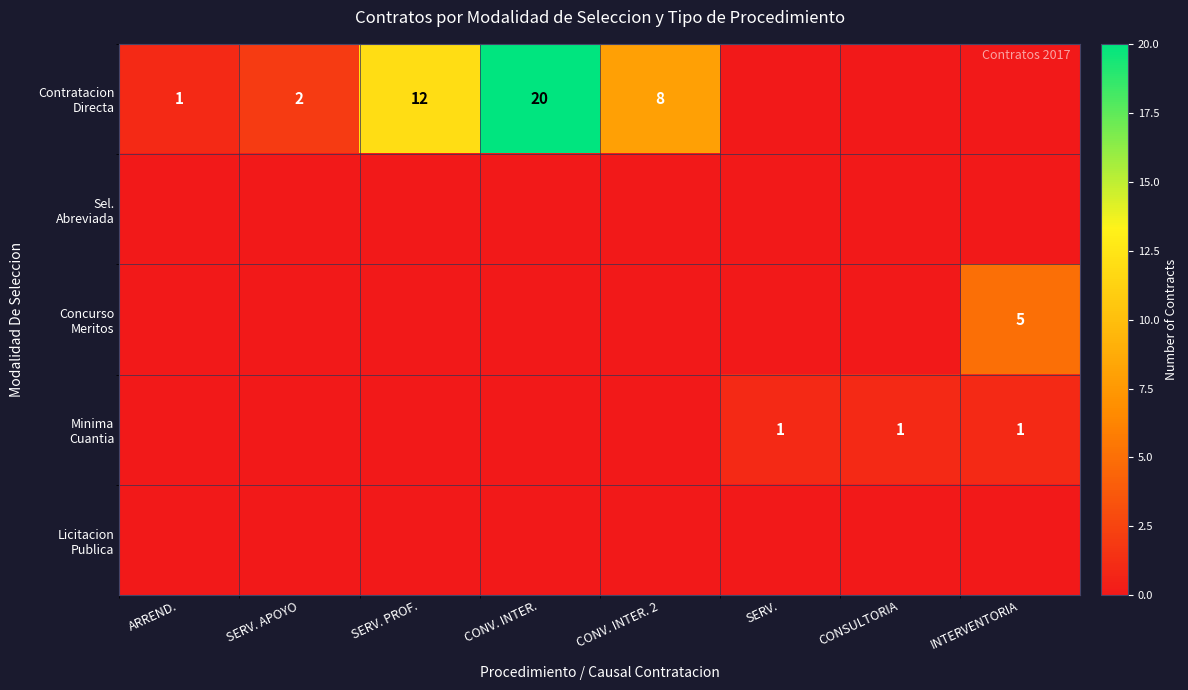

Which series changed the most between CONV. INTER. and INTERVENTORIA?

Contratacion Directa